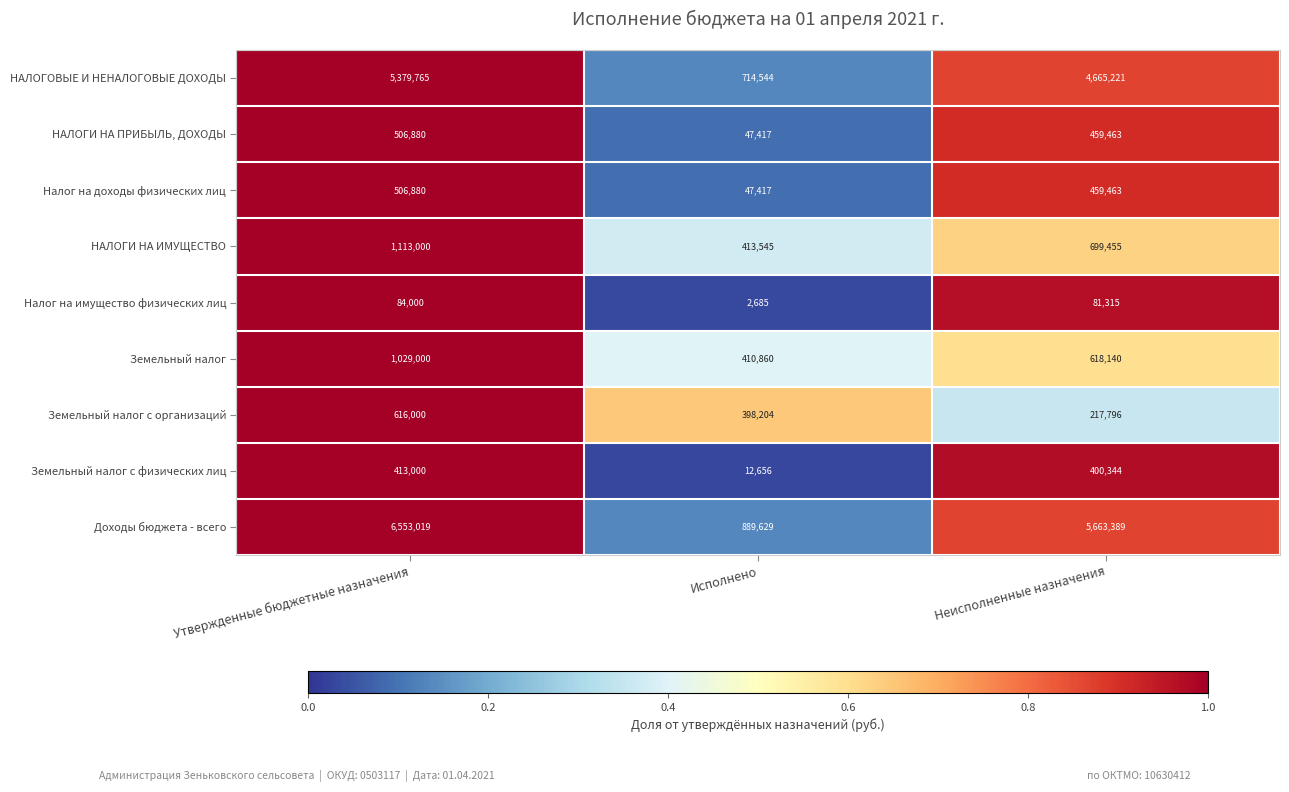

Count the number of categories in the chart.

3